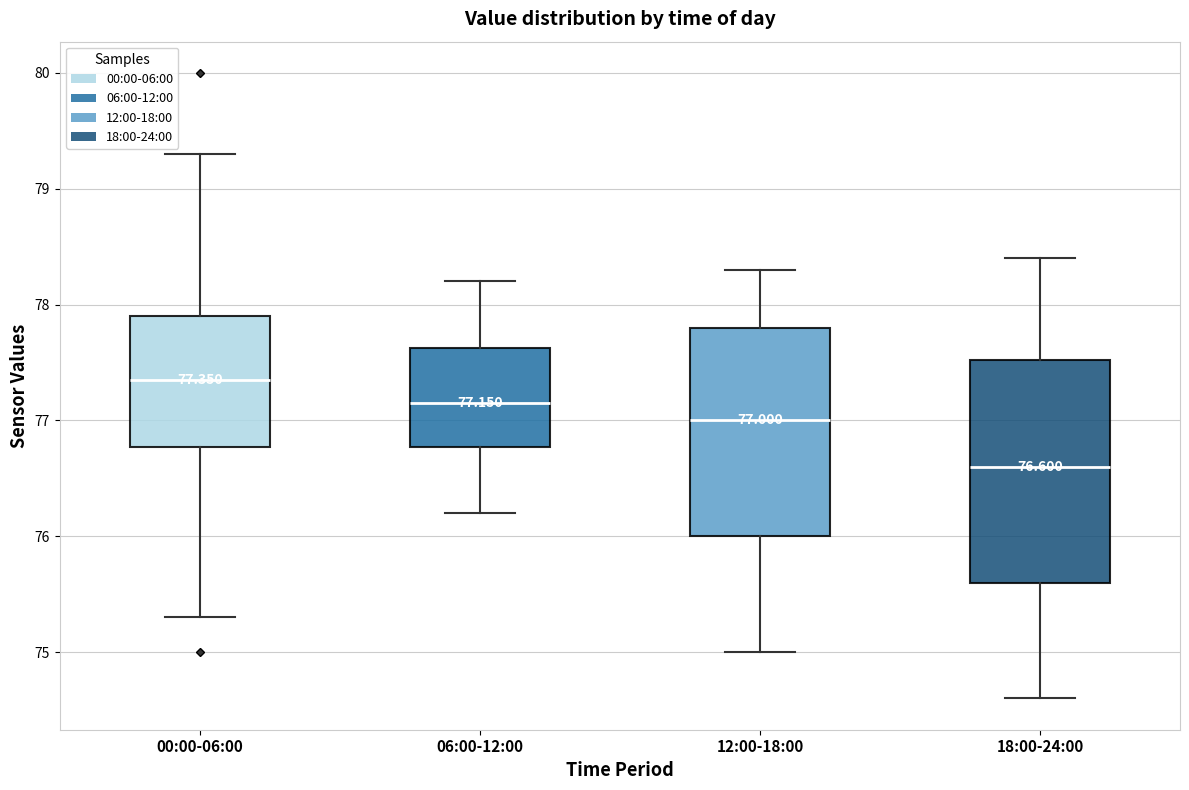

Comparing the boxes themselves (not the whiskers), which one is the tallest?

18:00-24:00